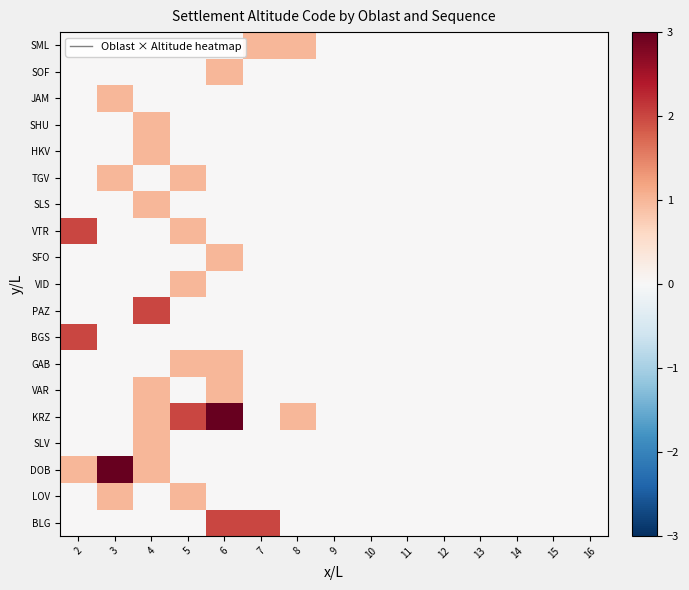

Reading left to right, what are all the values shown in this chart?

BLG: 2=0	3=0	4=0	5=0	6=2	7=2	8=0	9=0	10=0	11=0	12=0	13=0	14=0	15=0	16=0
LOV: 2=0	3=1	4=0	5=1	6=0	7=0	8=0	9=0	10=0	11=0	12=0	13=0	14=0	15=0	16=0
DOB: 2=1	3=3	4=1	5=0	6=0	7=0	8=0	9=0	10=0	11=0	12=0	13=0	14=0	15=0	16=0
SLV: 2=0	3=0	4=1	5=0	6=0	7=0	8=0	9=0	10=0	11=0	12=0	13=0	14=0	15=0	16=0
KRZ: 2=0	3=0	4=1	5=2	6=3	7=0	8=1	9=0	10=0	11=0	12=0	13=0	14=0	15=0	16=0
VAR: 2=0	3=0	4=1	5=0	6=1	7=0	8=0	9=0	10=0	11=0	12=0	13=0	14=0	15=0	16=0
GAB: 2=0	3=0	4=0	5=1	6=1	7=0	8=0	9=0	10=0	11=0	12=0	13=0	14=0	15=0	16=0
BGS: 2=2	3=0	4=0	5=0	6=0	7=0	8=0	9=0	10=0	11=0	12=0	13=0	14=0	15=0	16=0
PAZ: 2=0	3=0	4=2	5=0	6=0	7=0	8=0	9=0	10=0	11=0	12=0	13=0	14=0	15=0	16=0
VID: 2=0	3=0	4=0	5=1	6=0	7=0	8=0	9=0	10=0	11=0	12=0	13=0	14=0	15=0	16=0
SFO: 2=0	3=0	4=0	5=0	6=1	7=0	8=0	9=0	10=0	11=0	12=0	13=0	14=0	15=0	16=0
VTR: 2=2	3=0	4=0	5=1	6=0	7=0	8=0	9=0	10=0	11=0	12=0	13=0	14=0	15=0	16=0
SLS: 2=0	3=0	4=1	5=0	6=0	7=0	8=0	9=0	10=0	11=0	12=0	13=0	14=0	15=0	16=0
TGV: 2=0	3=1	4=0	5=1	6=0	7=0	8=0	9=0	10=0	11=0	12=0	13=0	14=0	15=0	16=0
HKV: 2=0	3=0	4=1	5=0	6=0	7=0	8=0	9=0	10=0	11=0	12=0	13=0	14=0	15=0	16=0
SHU: 2=0	3=0	4=1	5=0	6=0	7=0	8=0	9=0	10=0	11=0	12=0	13=0	14=0	15=0	16=0
JAM: 2=0	3=1	4=0	5=0	6=0	7=0	8=0	9=0	10=0	11=0	12=0	13=0	14=0	15=0	16=0
SOF: 2=0	3=0	4=0	5=0	6=1	7=0	8=0	9=0	10=0	11=0	12=0	13=0	14=0	15=0	16=0
SML: 2=0	3=0	4=0	5=0	6=0	7=1	8=1	9=0	10=0	11=0	12=0	13=0	14=0	15=0	16=0